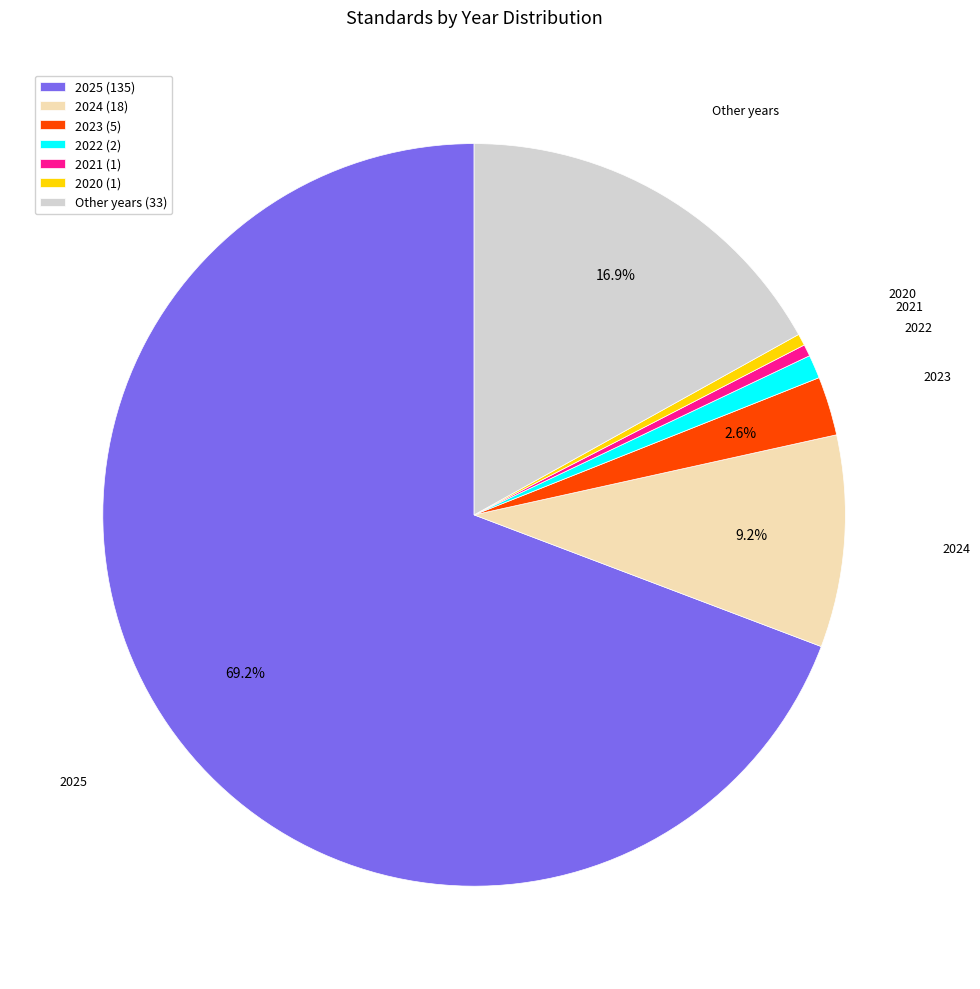

How many slices are in this pie chart?

7